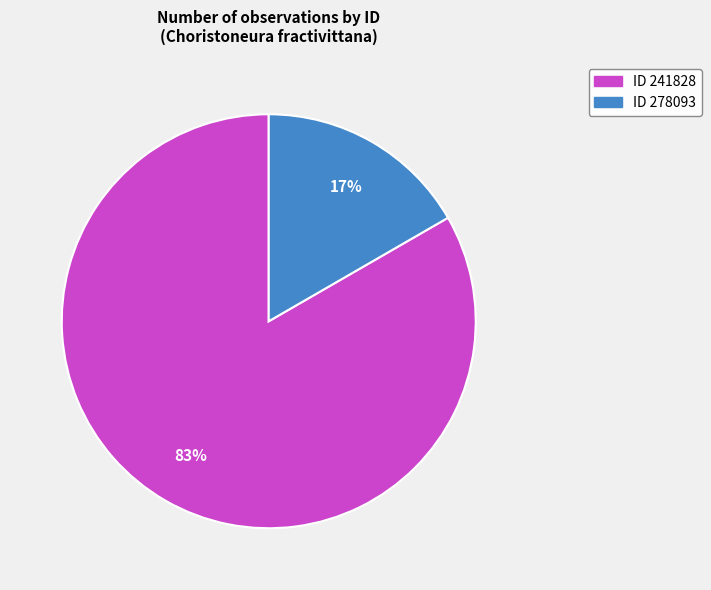

To the nearest percent, what is the average slice percentage?

50%